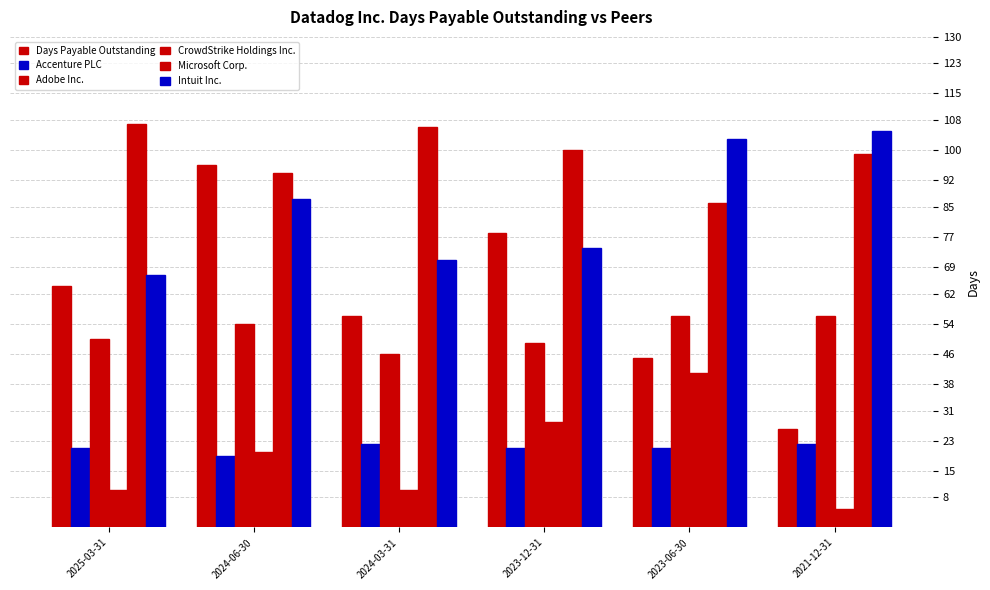

What position from the right is 2024-03-31?

4